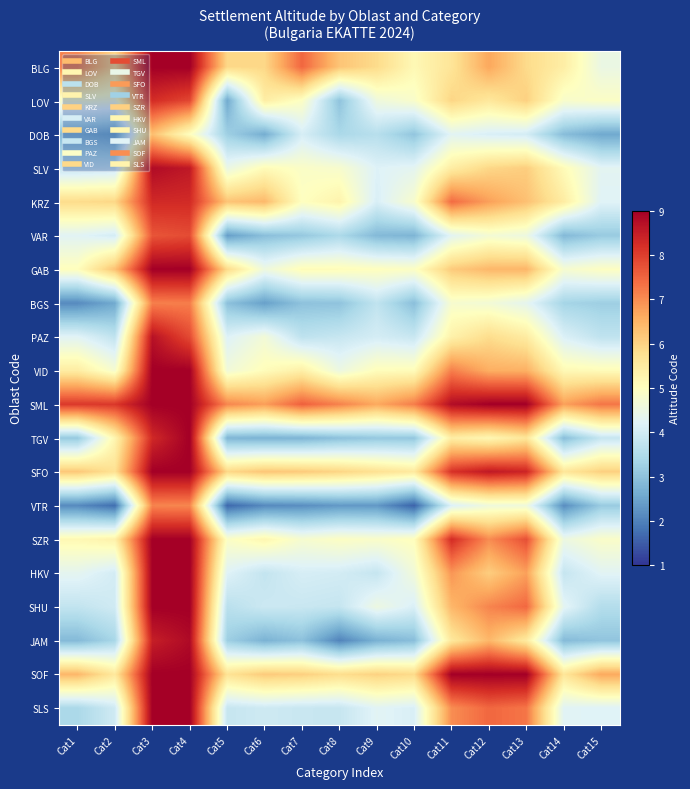

What is the greatest value displayed?

9.0